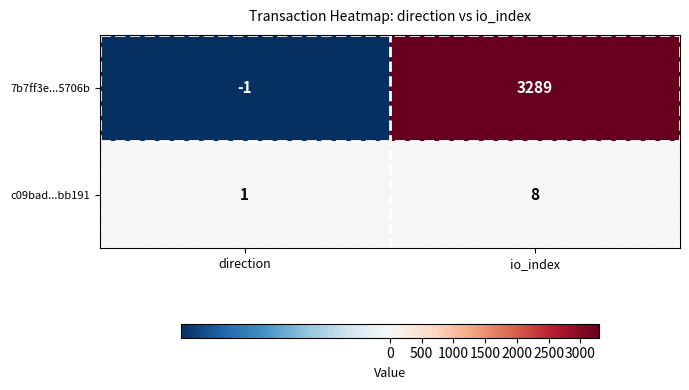

What is the smallest value displayed?

-1